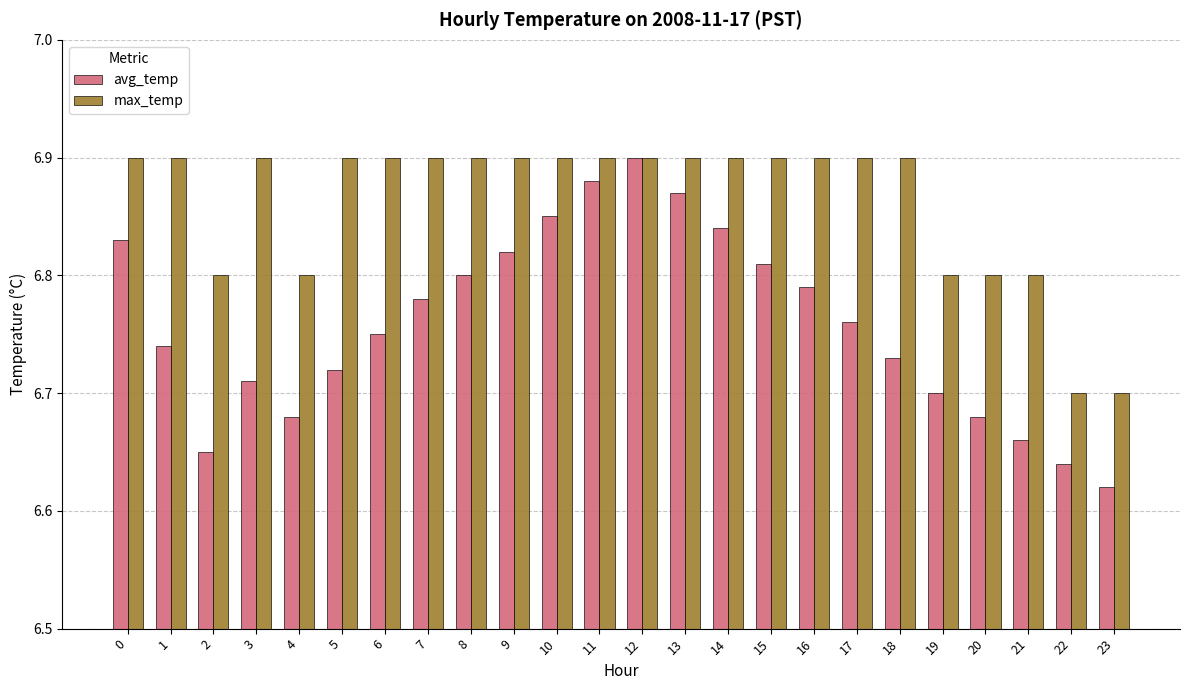

Count the max_temp values in the range 6 to 7.

24